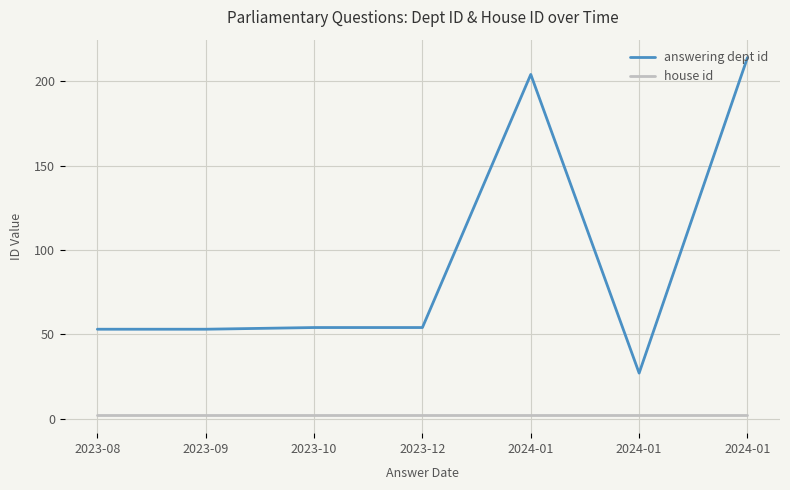

Between 2023-10 and 2024-01, which is larger?

2023-10